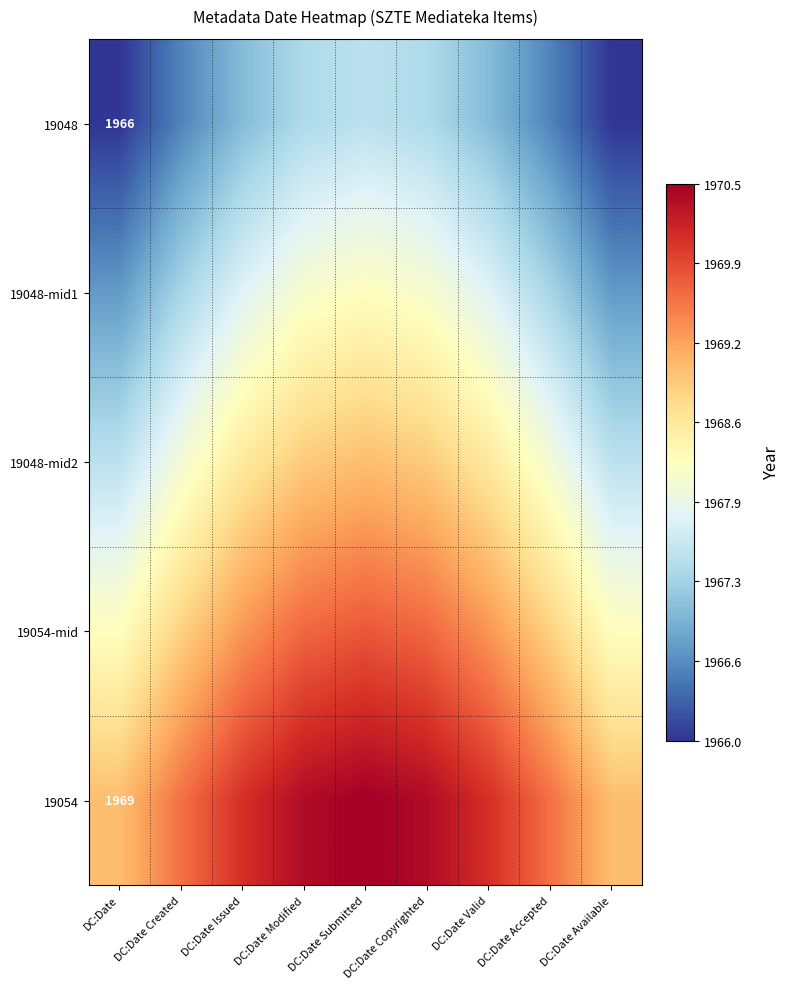

How many data points in 19048 are less than 1967?

4